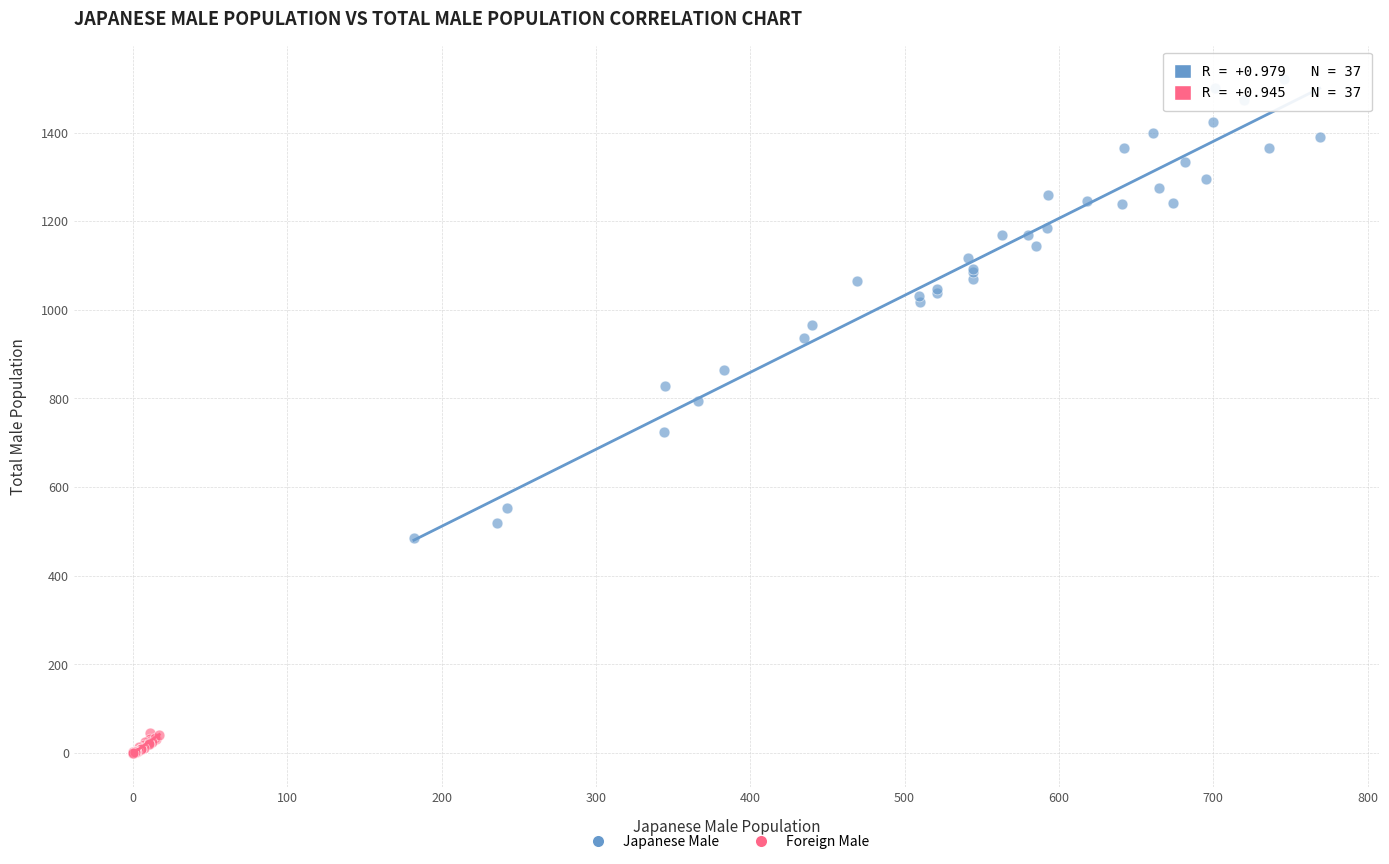

Which series contains the highest Y value?

Japanese Male